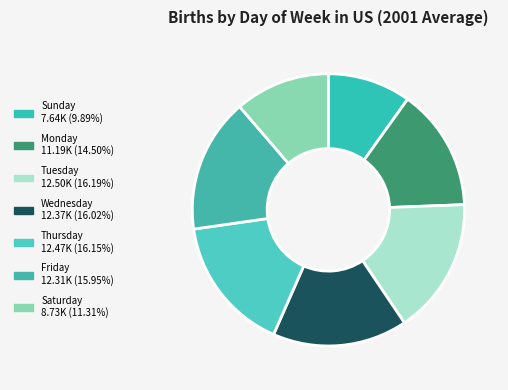

Does any single category account for the majority?

No